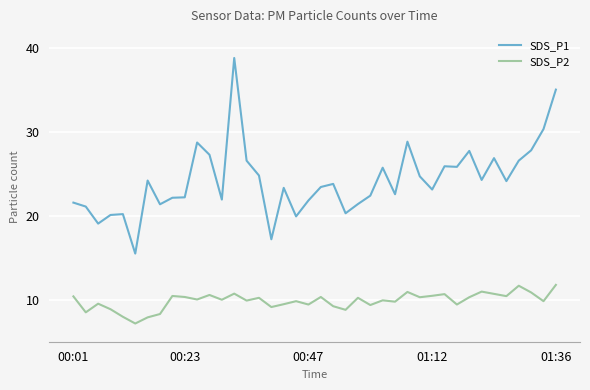

What is the difference between the maximum and minimum values in the SDS_P2 series?

4.6